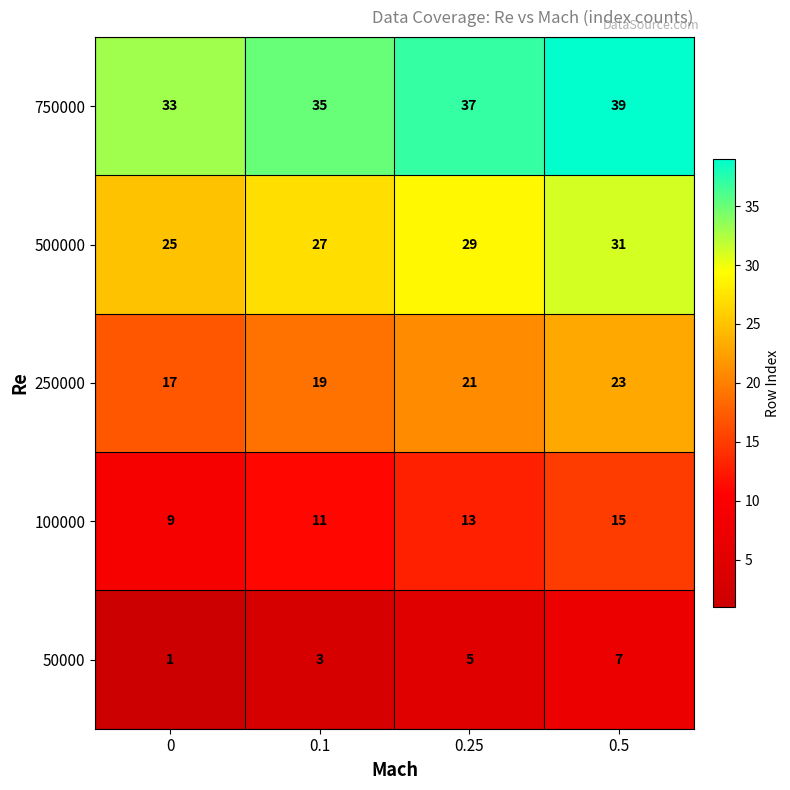

How many 50000 values are between 3 and 7?

3